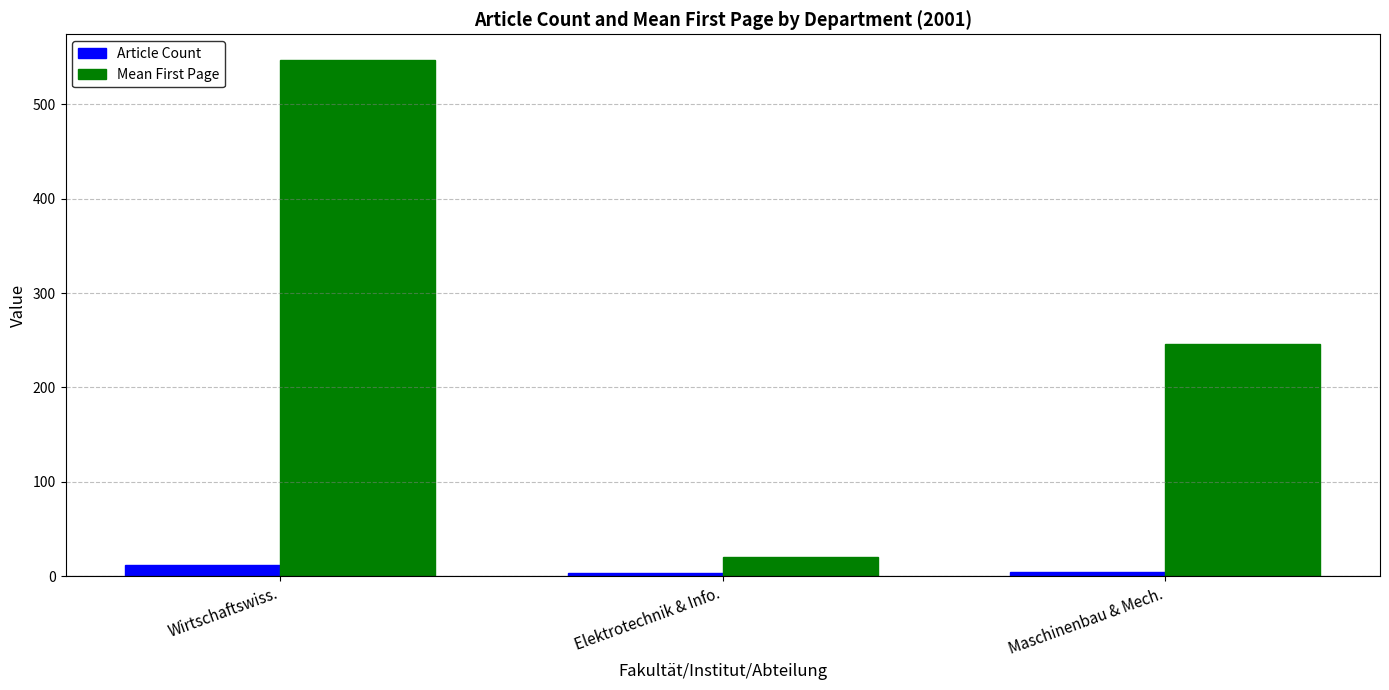

What is the total value across all series at Elektrotechnik & Info.?

23